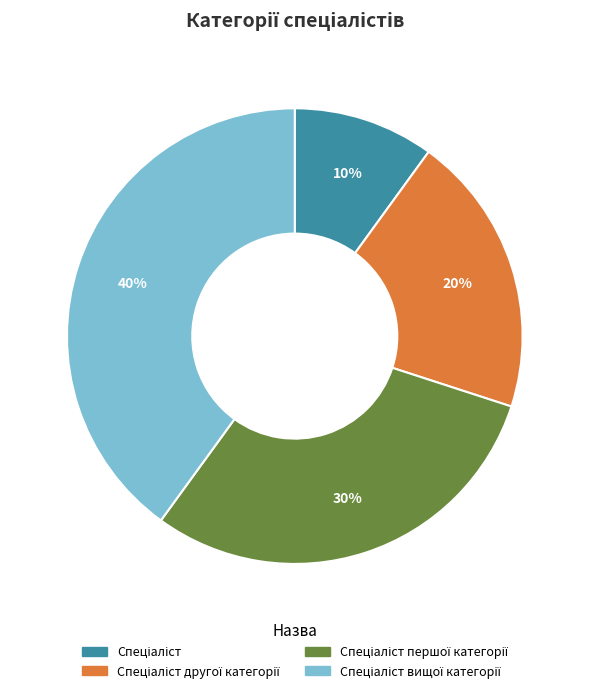

To the nearest percent, what is the difference between the largest and smallest slice percentages?

30%